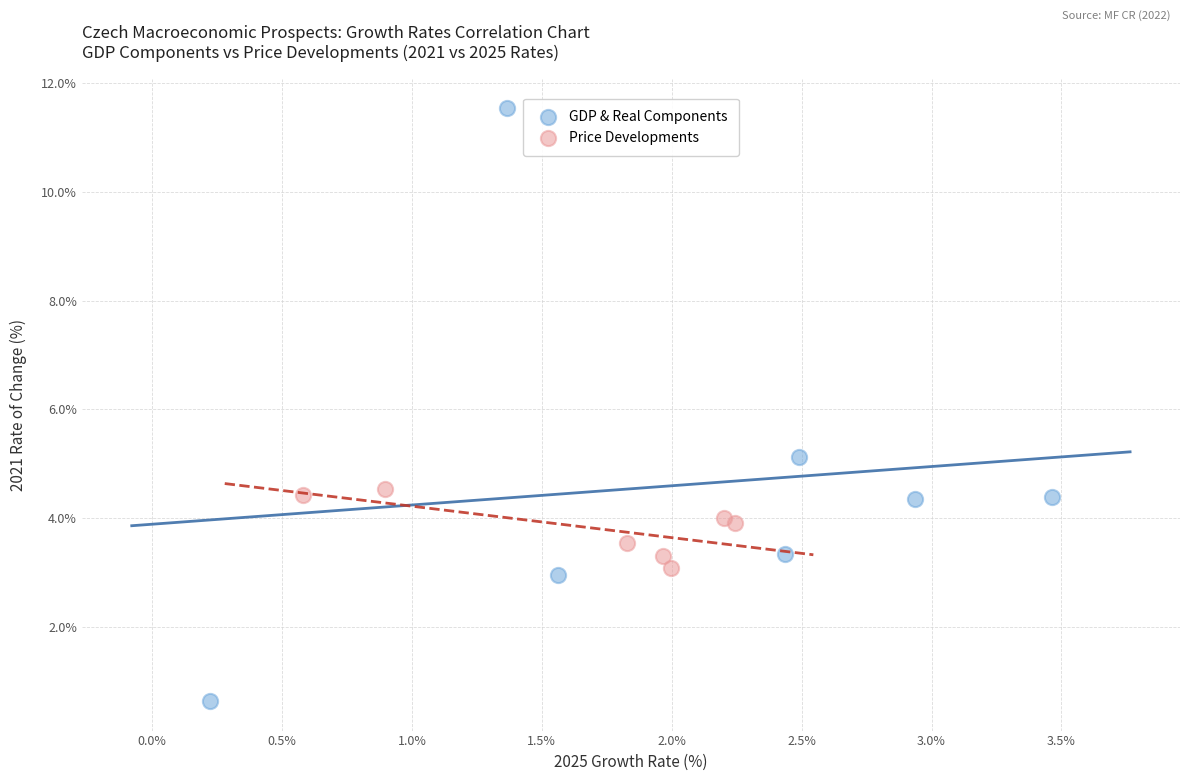

Which series has the largest Y range (max minus min)?

GDP & Real Components